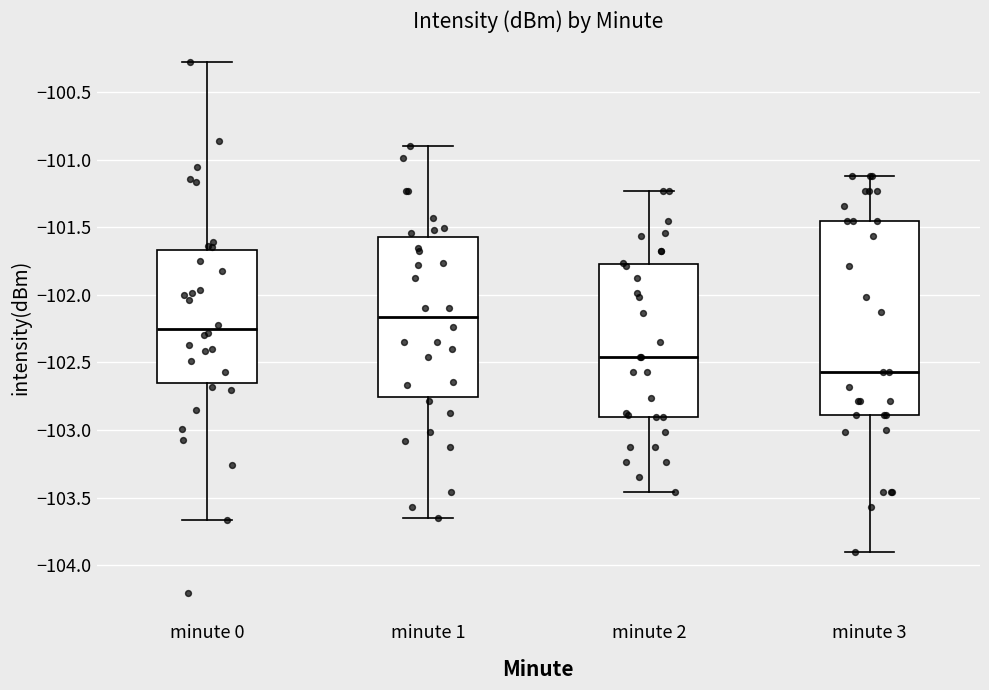

Which box's median line is the highest?

minute 1